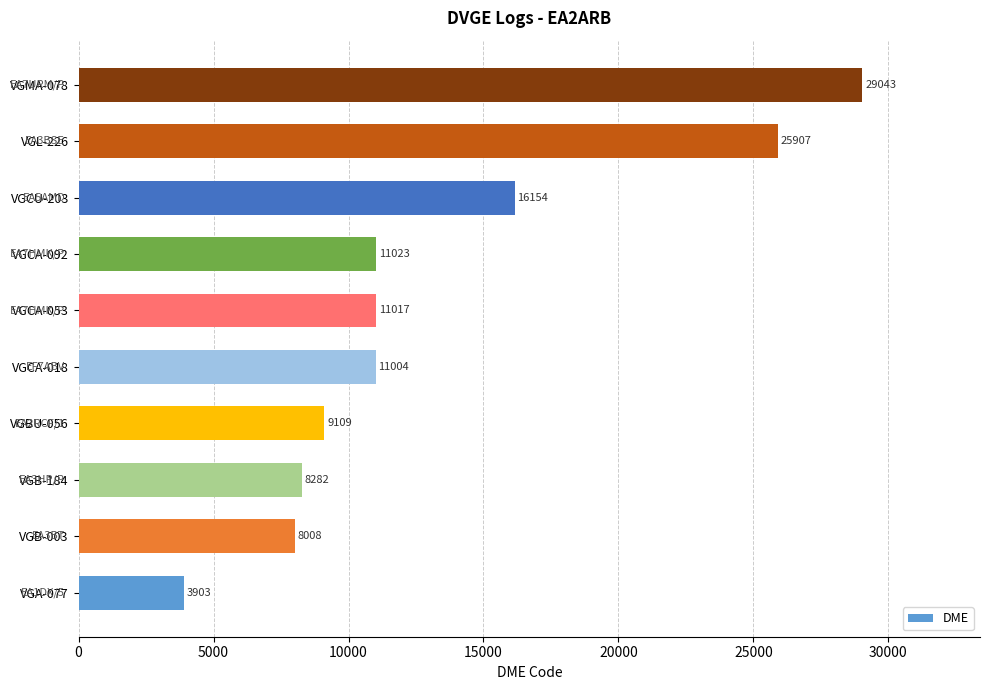

The chart shows a value of 8282 at VGB-184. True or false?

True